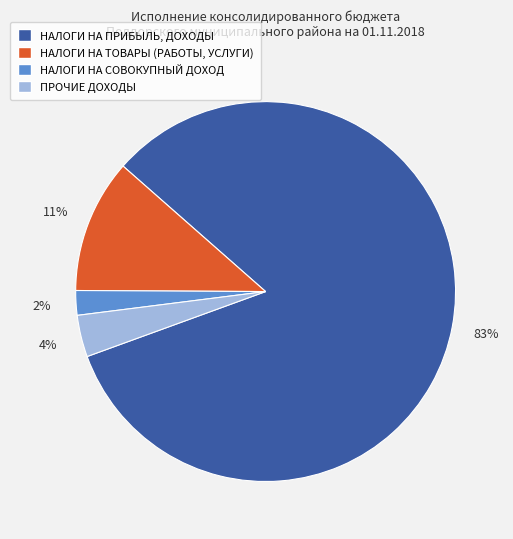

Rank the categories by value from highest to lowest.

НАЛОГИ НА ПРИБЫЛЬ, ДОХОДЫ, НАЛОГИ НА ТОВАРЫ (РАБОТЫ, УСЛУГИ), ПРОЧИЕ ДОХОДЫ, НАЛОГИ НА СОВОКУПНЫЙ ДОХОД